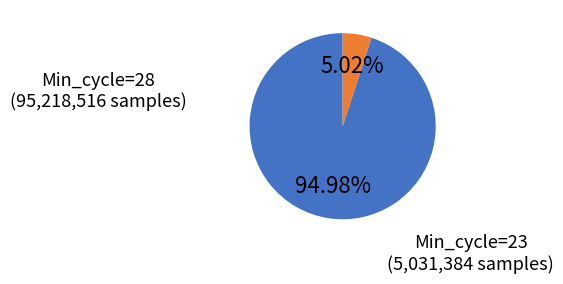

Is there a majority slice in this chart?

Yes